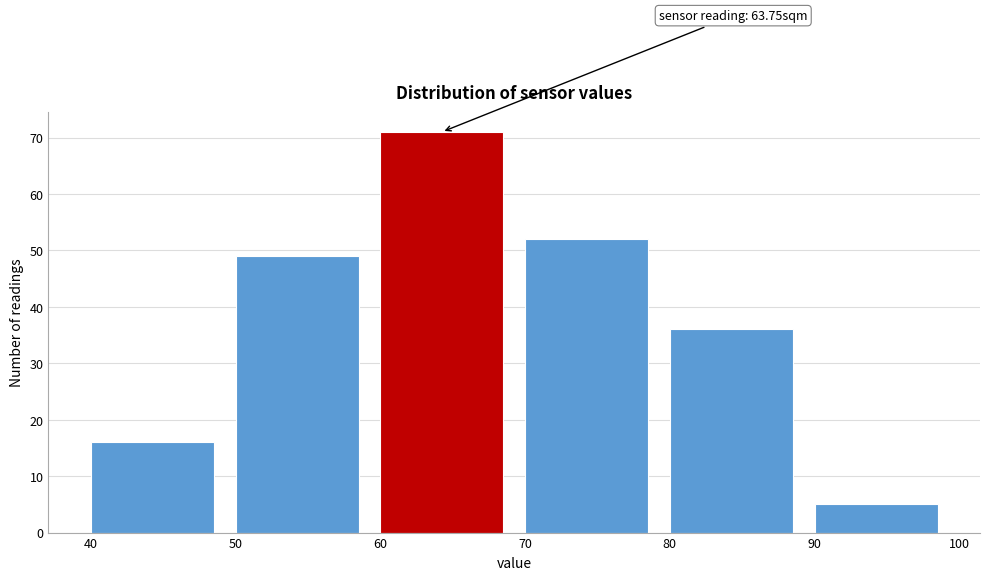

Which range on the x-axis has the tallest bar?

60 to 70